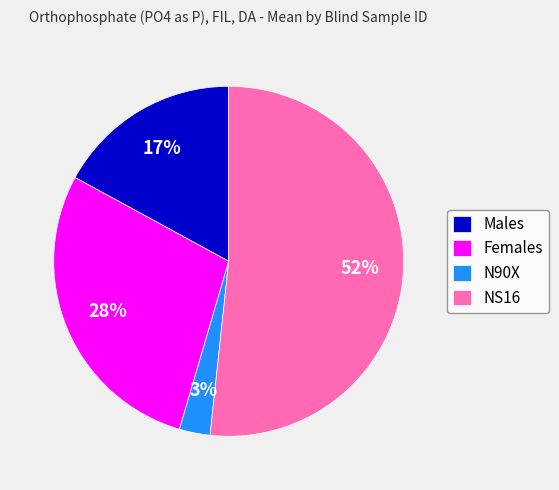

Does NS16 account for over 50% of the chart?

Yes